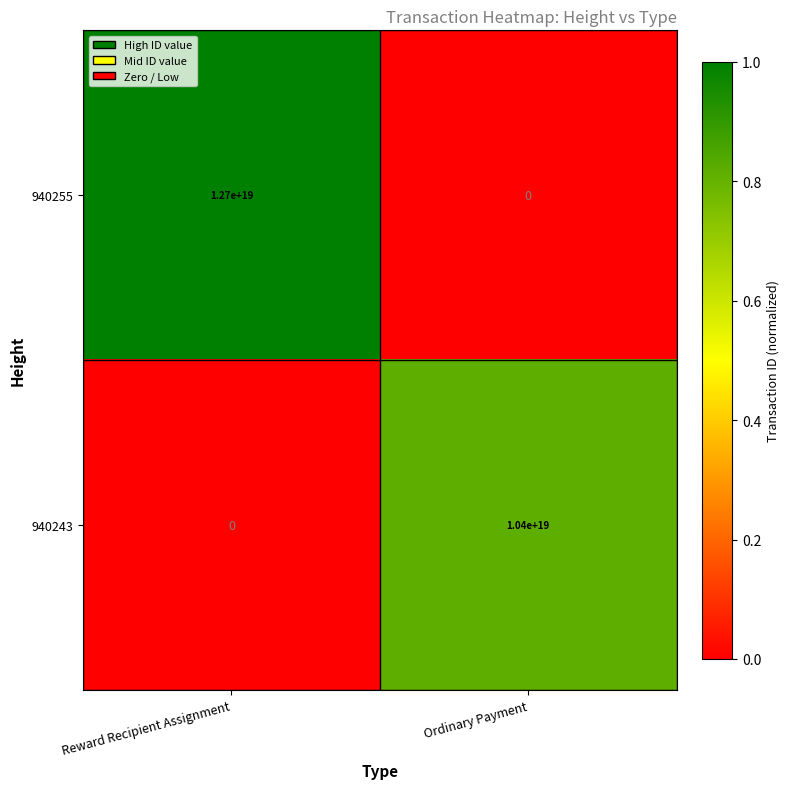

Rank the categories by 940255 value from highest to lowest.

Reward Recipient Assignment, Ordinary Payment